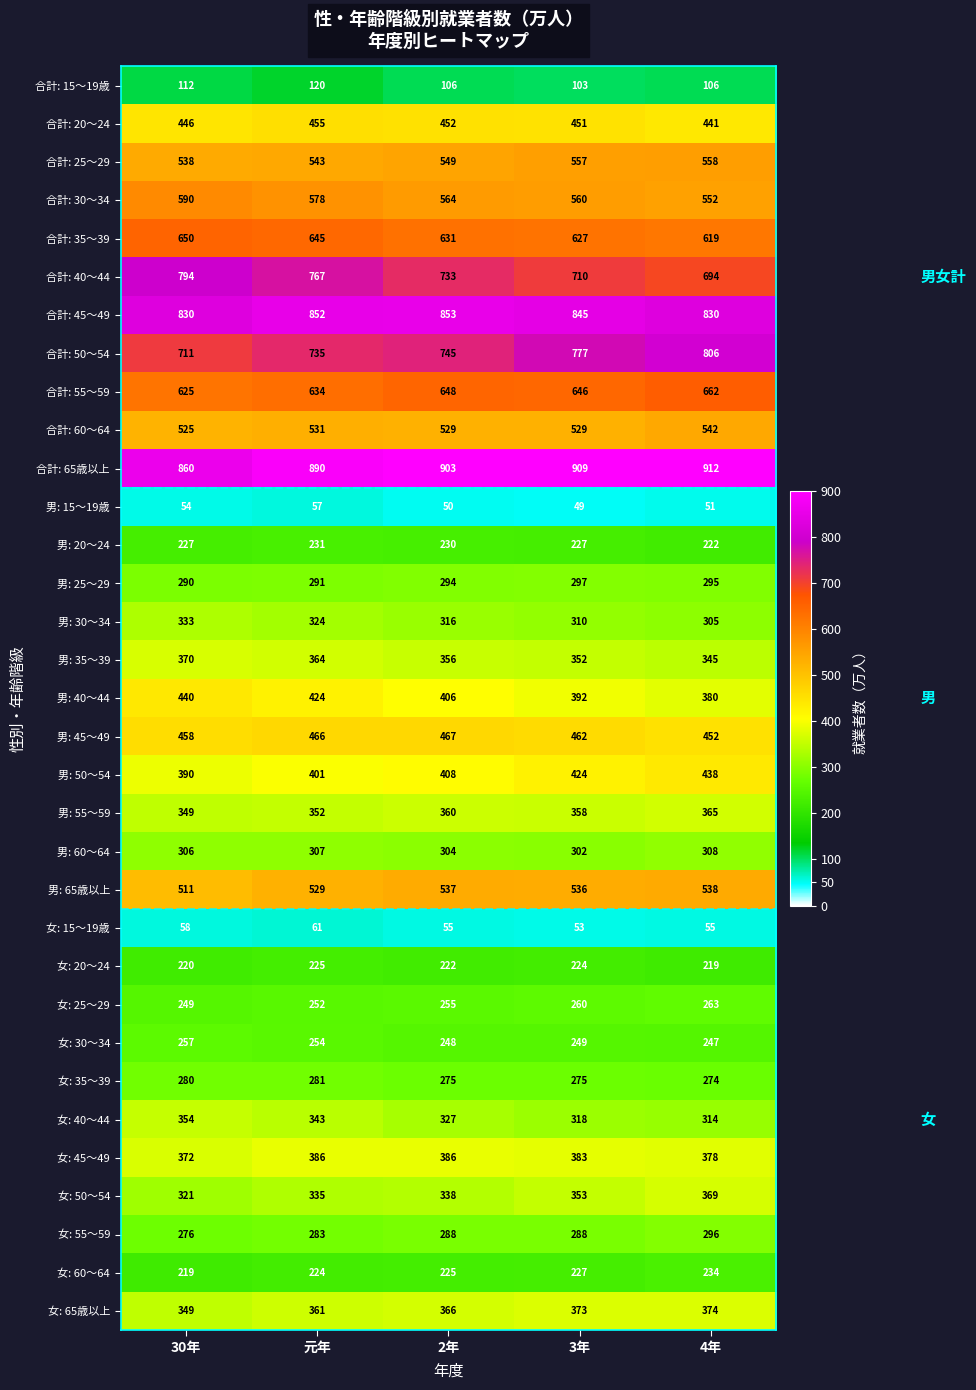

True or false: 合計: 40～44 has a value of 710 at 3年.

True